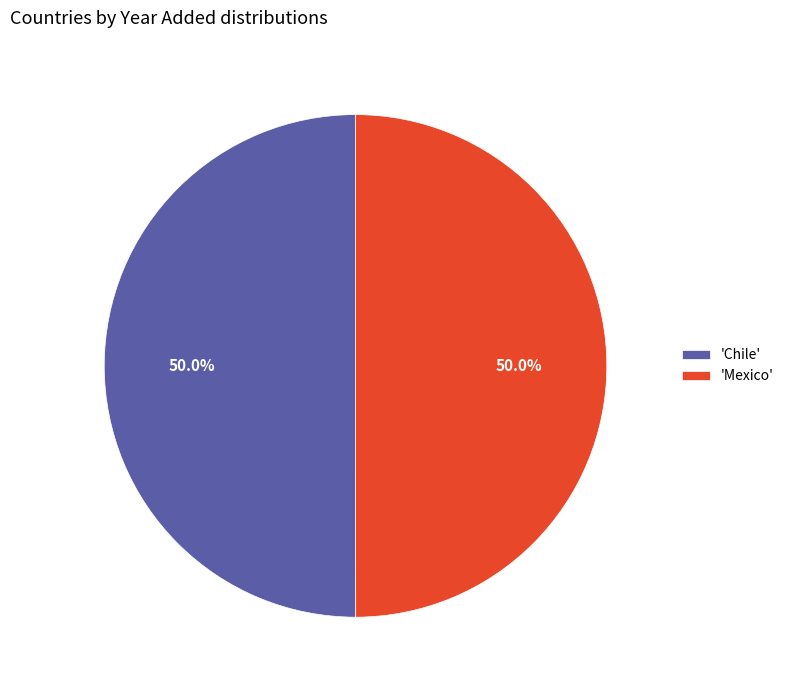

Approximately how many times larger is the value at 'Mexico' compared to 'Chile'?

1.0